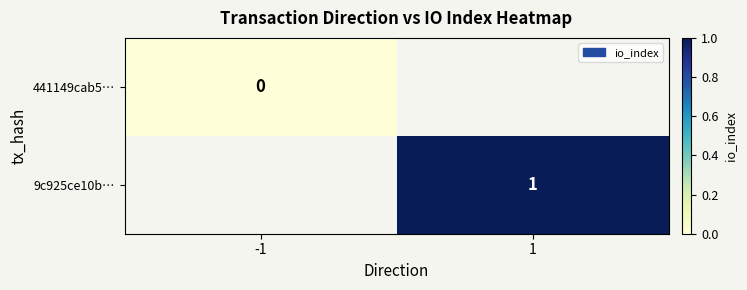

The value of 9c925ce10b… at 1 is 1. True or false?

True